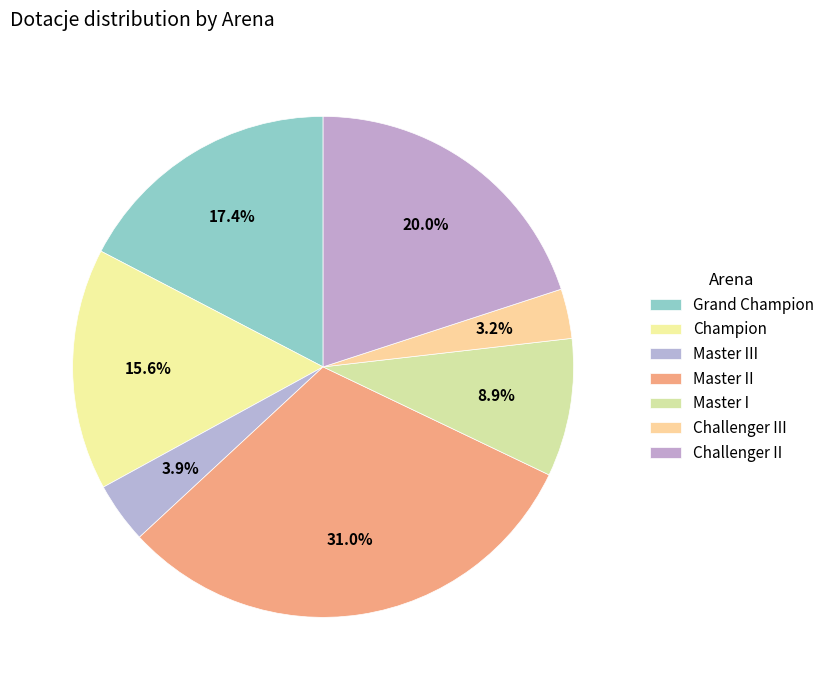

How many segments does this pie chart have?

7